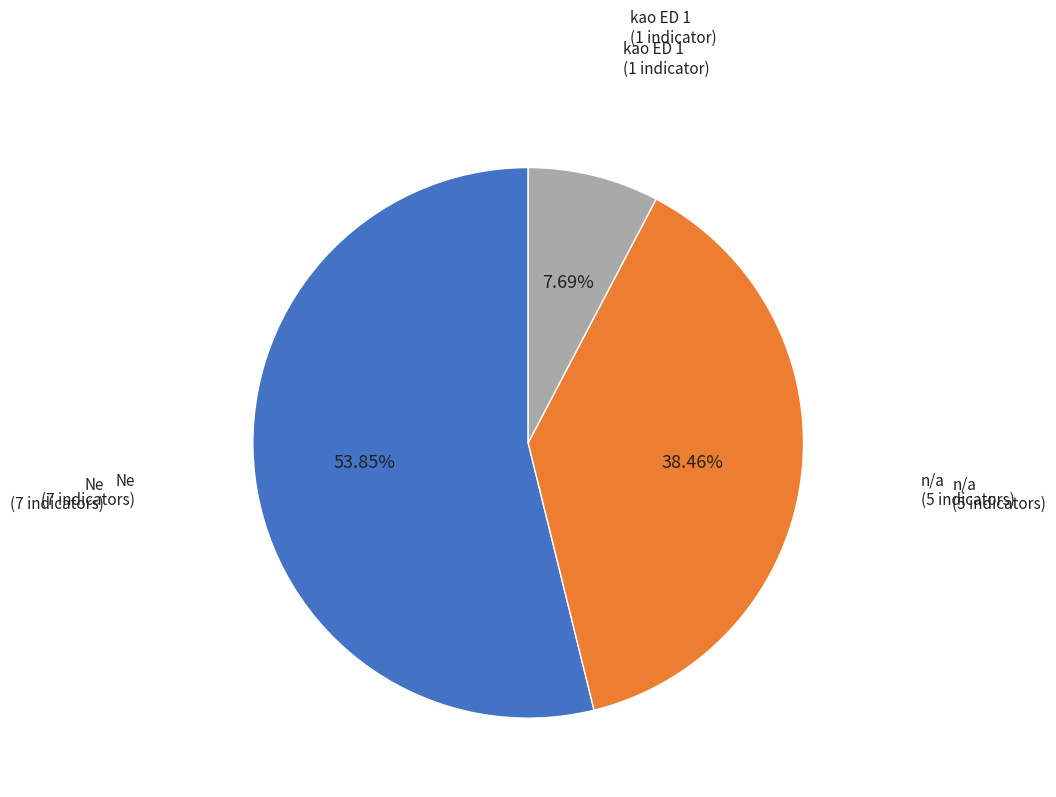

Is there any slice that represents more than half of the pie?

Yes